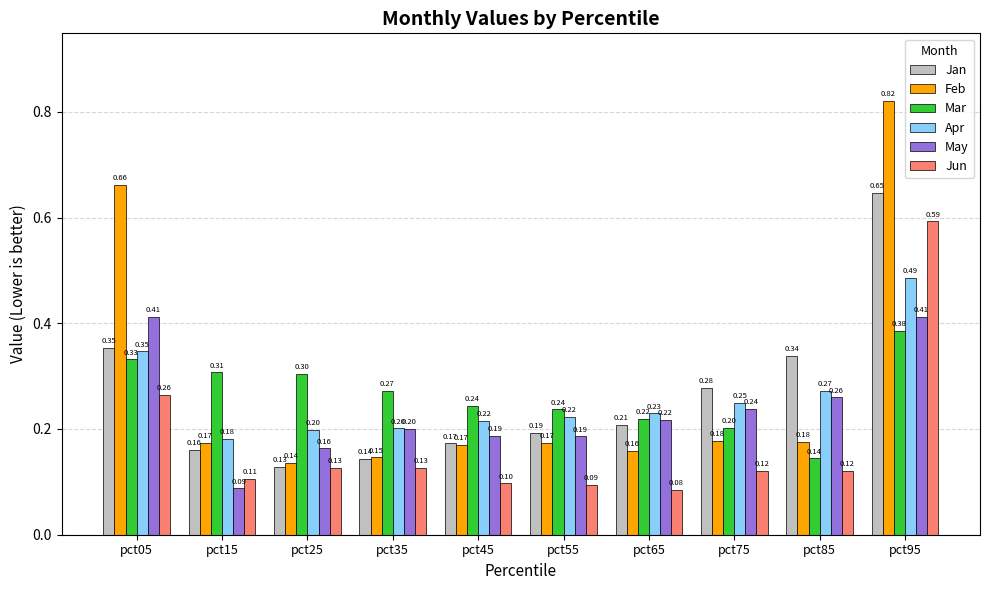

Which series has the widest spread of values?

Feb